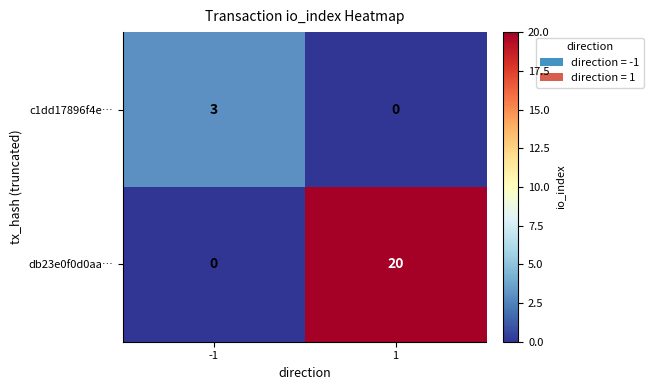

Is it true that db23e0f0d0aa… equals 33 at 1?

False